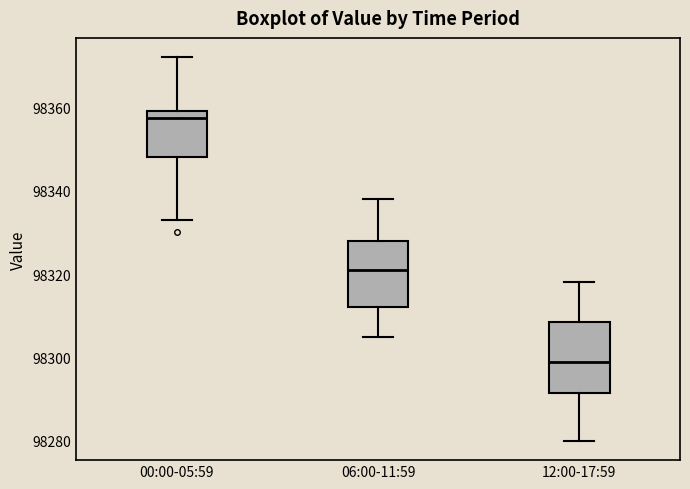

Reading left to right, read every box against the y-axis: the position of its median line, the range the box covers, and the ends of its whiskers. The values are not printed on the chart, so give them approximately, as read against the axis.

00:00-05:59: median 98358, box 98348 to 98360, whiskers 98334 to 98372
06:00-11:59: median 98322, box 98312 to 98328, whiskers 98306 to 98338
12:00-17:59: median 98300, box 98292 to 98308, whiskers 98280 to 98318